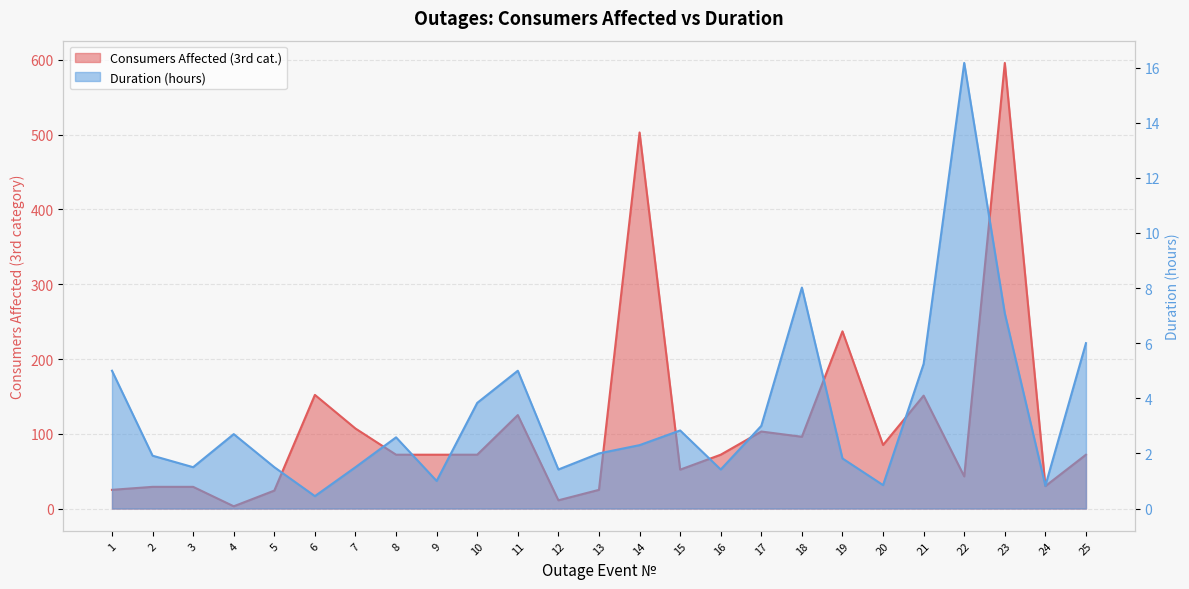

In Duration, how many points are higher than both neighbors (excluding endpoints)?

6